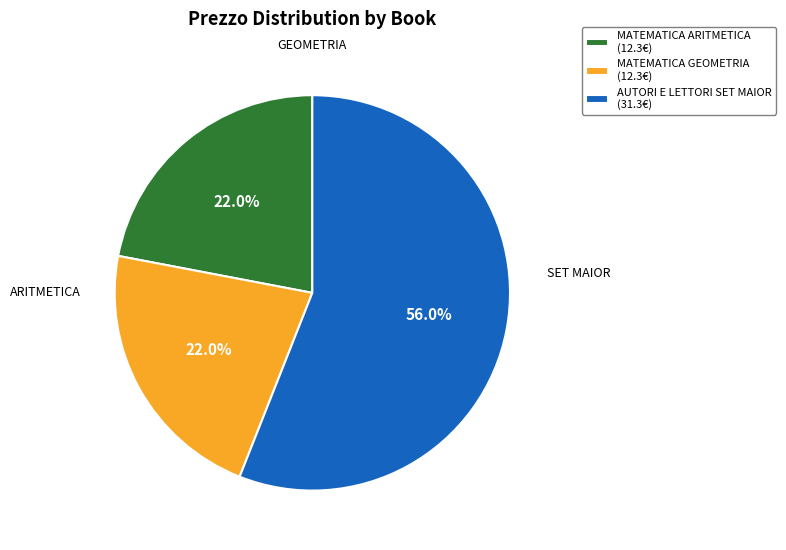

Which slice is the largest?

AUTORI E LETTORI SET MAIOR (31.3€)